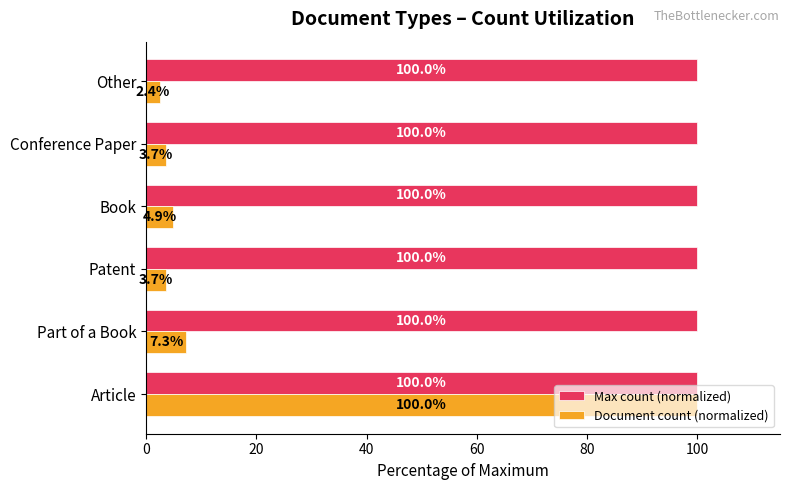

Which series has the largest total across all categories?

Max count (normalized)